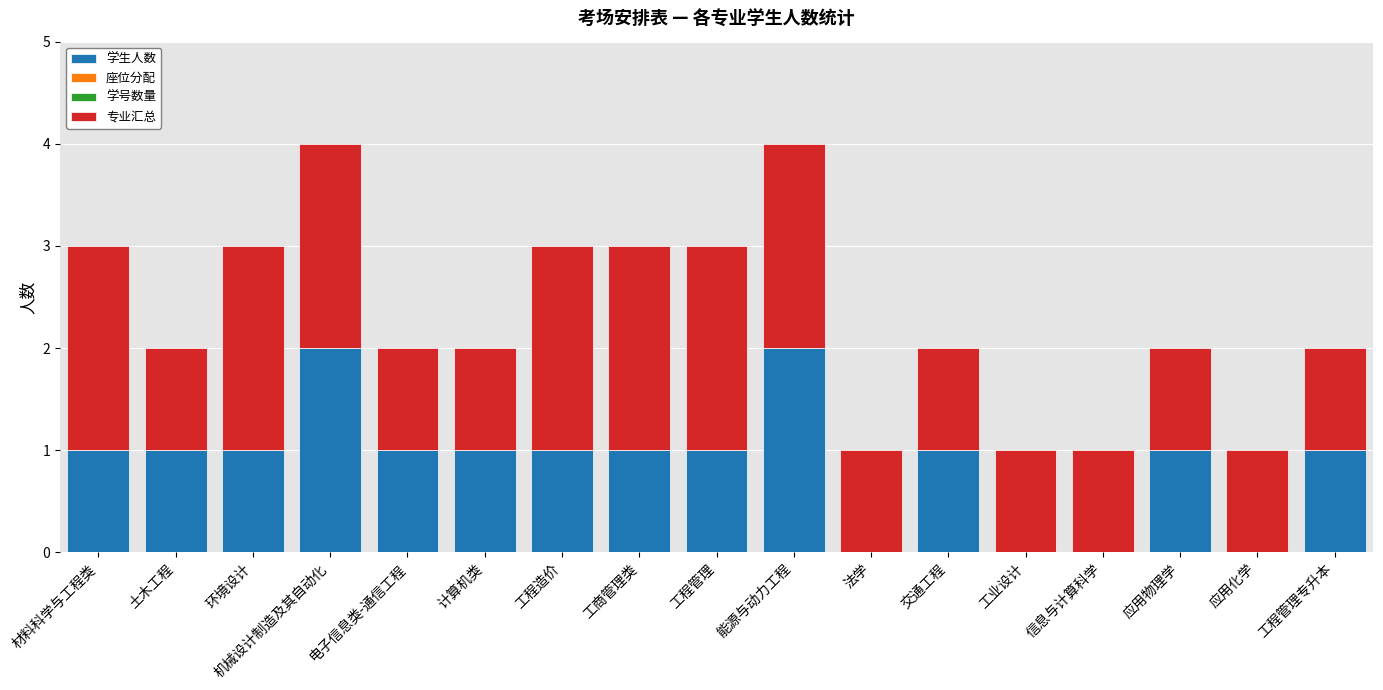

What is the total value across all series at 机械设计制造及其自动化?

4